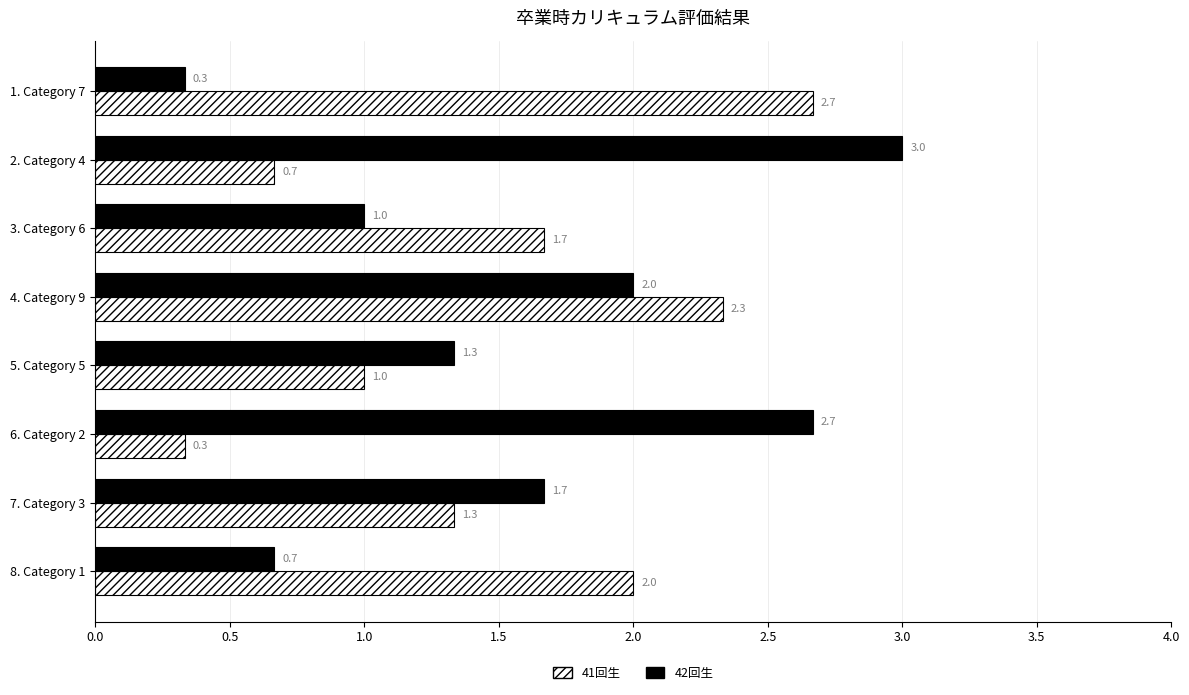

List the series in order of their peak value, highest first.

42回生, 41回生